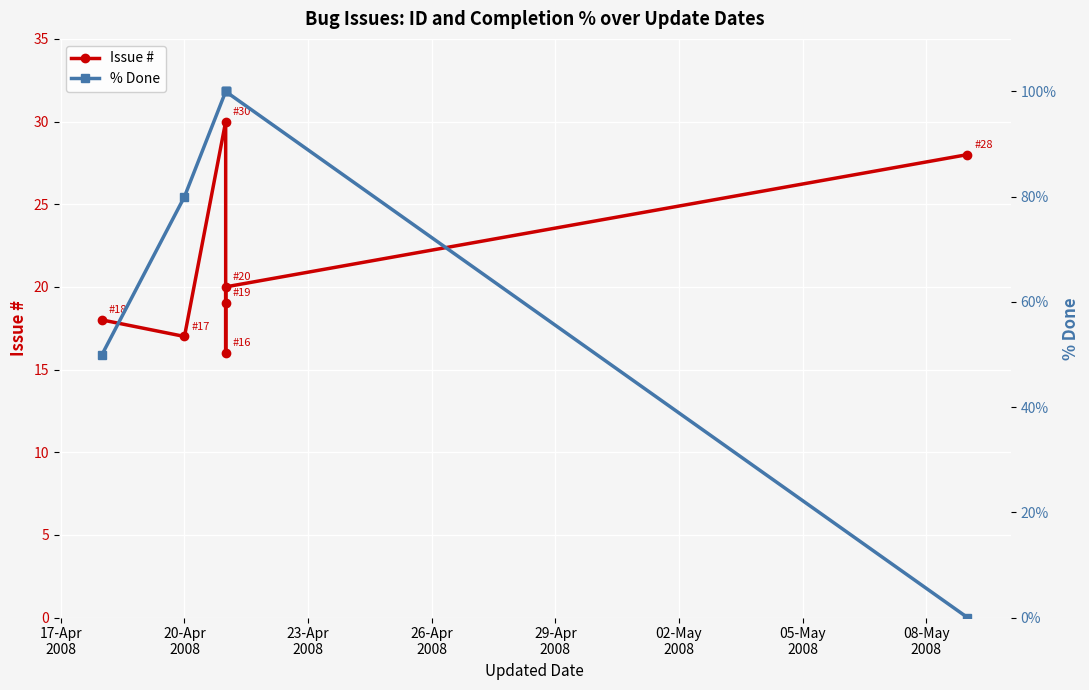

What is the sum of all % Done values?

530